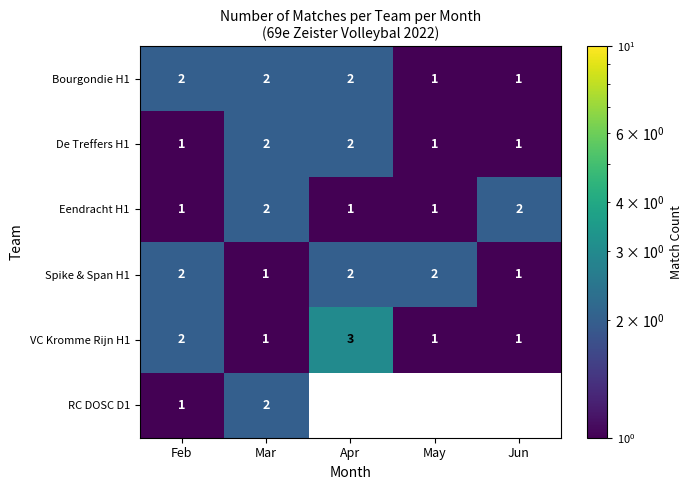

True or false: VC Kromme Rijn H1 has a value of 5 at Apr.

False